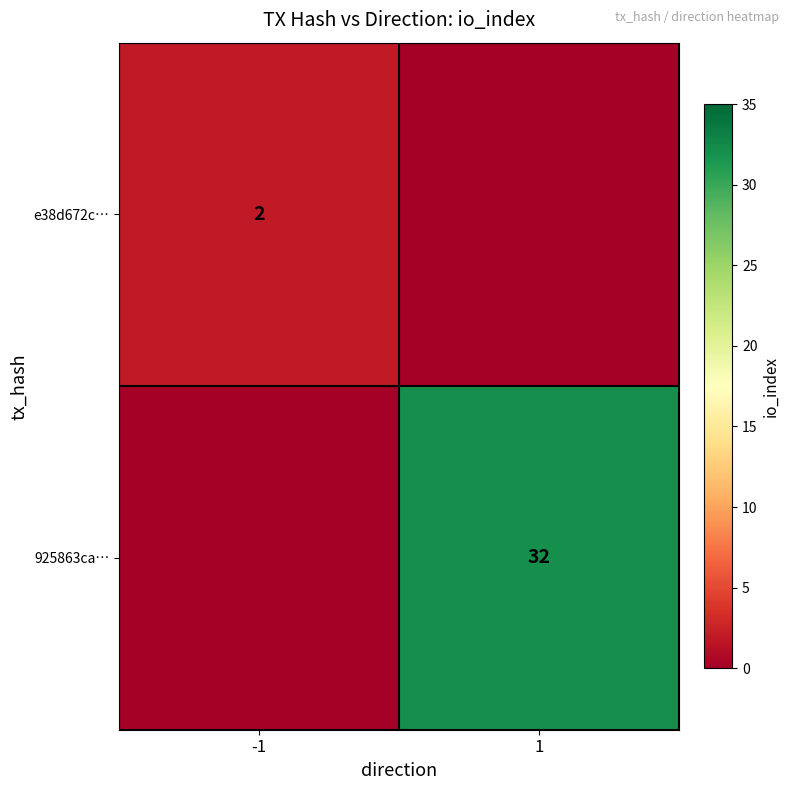

How many data points does each series have?

2